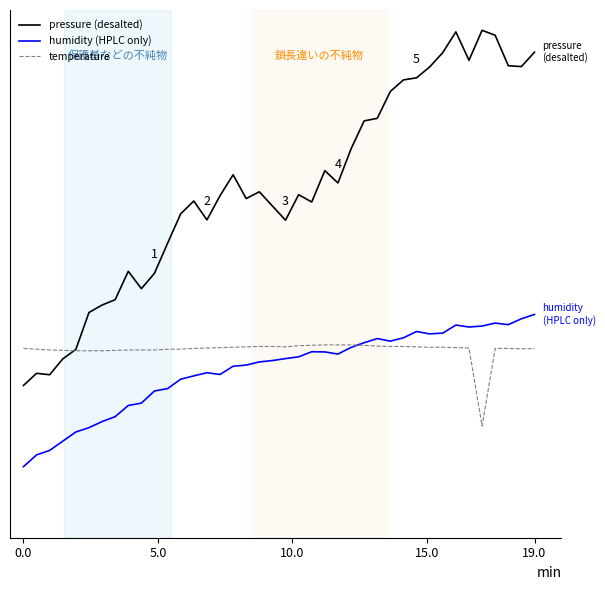

What are all the series names shown in the legend?

pressure (desalted), humidity (HPLC only), temperature